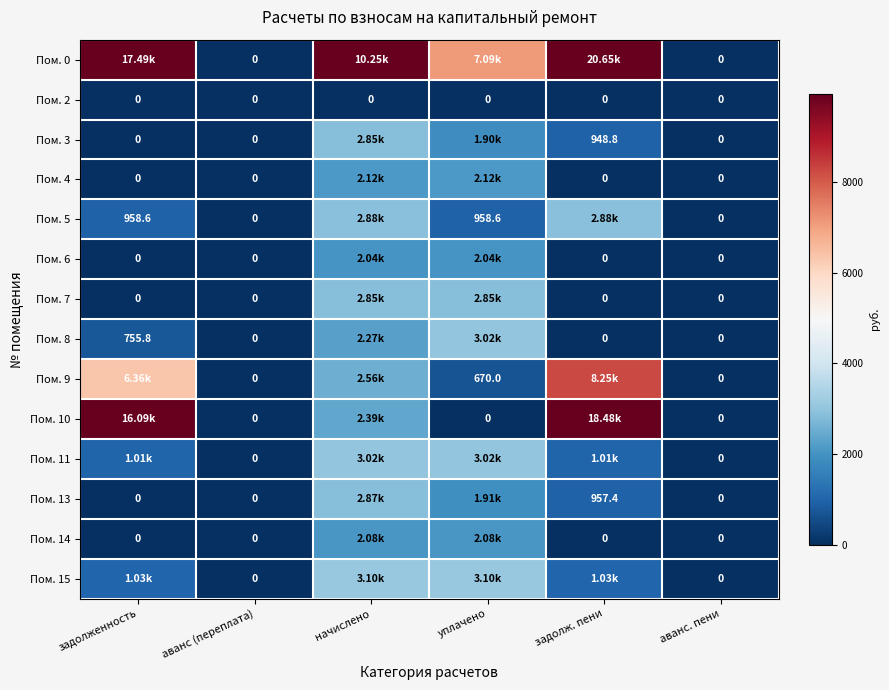

Is the value of Пом. 3 at задолж. пени greater than the value of Пом. 2 at начислено?

Yes